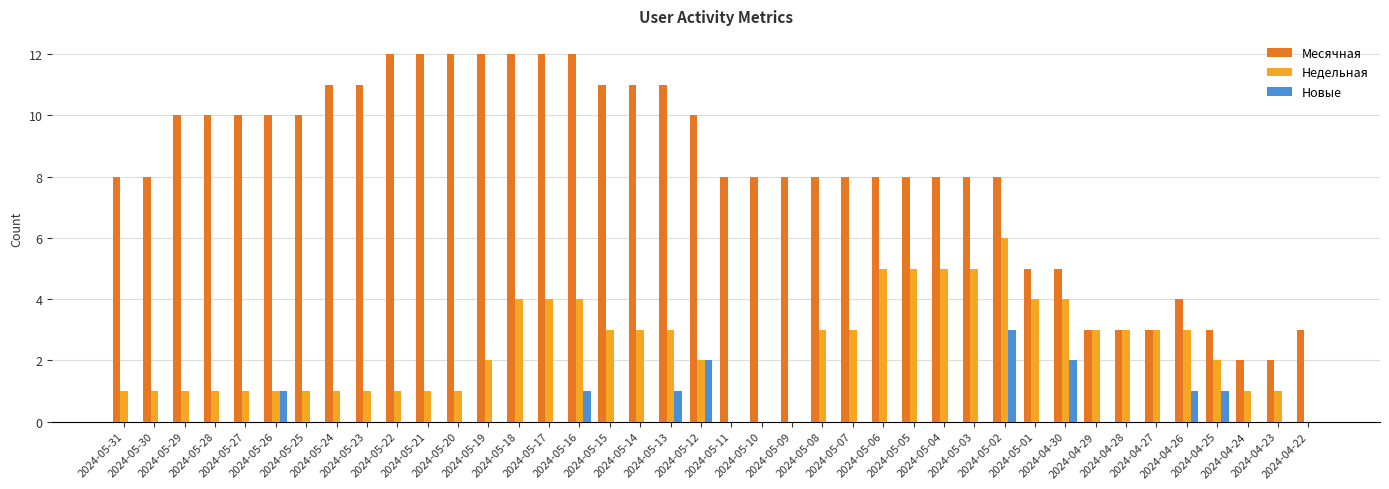

Reading left to right, transcribe all the data shown in this chart.

Месячная: 8	8	10	10	10	10	10	11	11	12	12	12	12	12	12	12	11	11	11	10	8	8	8	8	8	8	8	8	8	8	5	5	3	3	3	4	3	2	2	3
Недельная: 1	1	1	1	1	1	1	1	1	1	1	1	2	4	4	4	3	3	3	2	0	0	0	3	3	5	5	5	5	6	4	4	3	3	3	3	2	1	1	0
Новые: 0	0	0	0	0	1	0	0	0	0	0	0	0	0	0	1	0	0	1	2	0	0	0	0	0	0	0	0	0	3	0	2	0	0	0	1	1	0	0	0